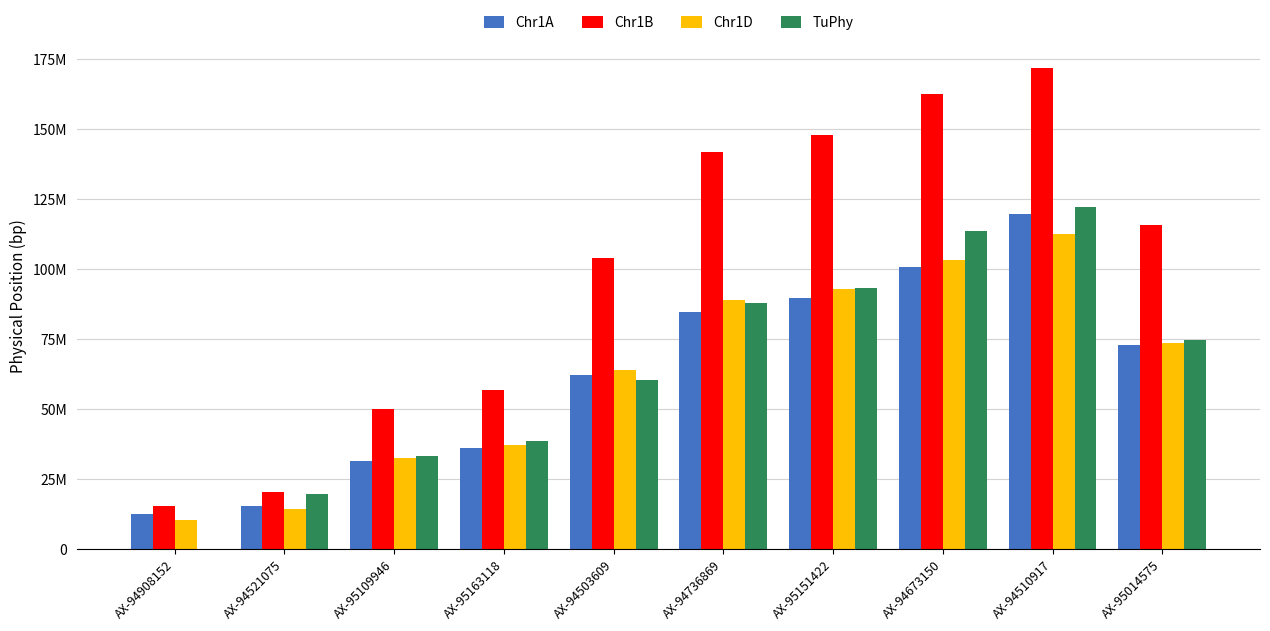

What are all the series names shown in the legend?

Chr1A, Chr1B, Chr1D, TuPhy